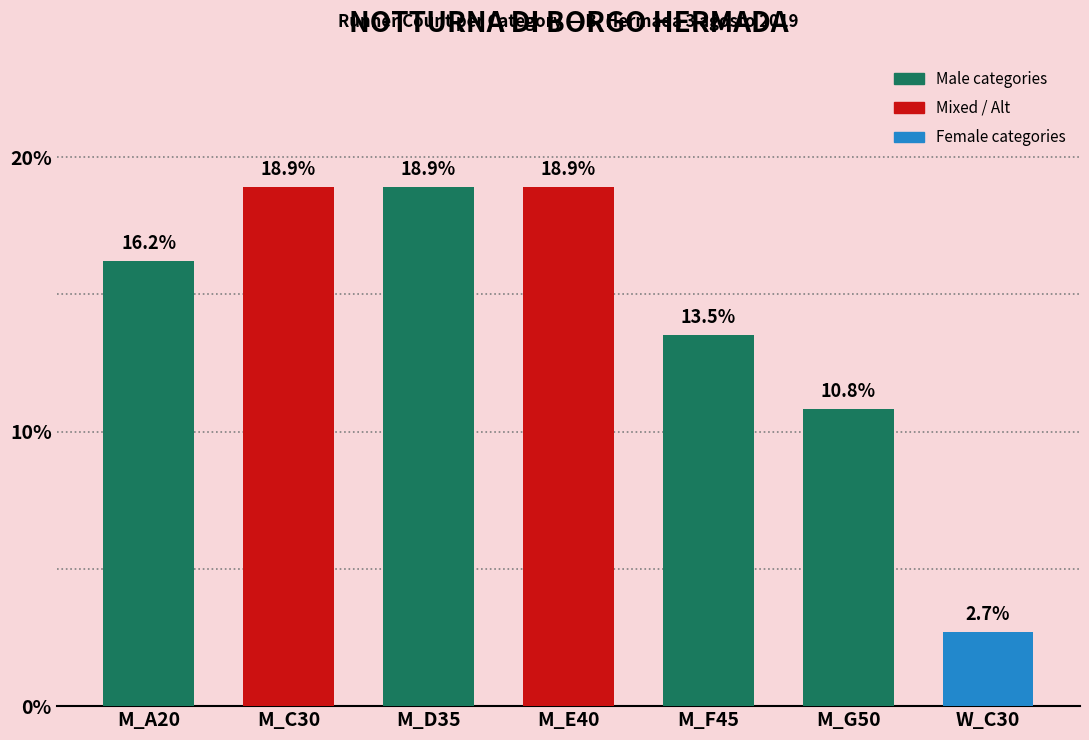

What is the label of the 7th bar from the left?

W_C30